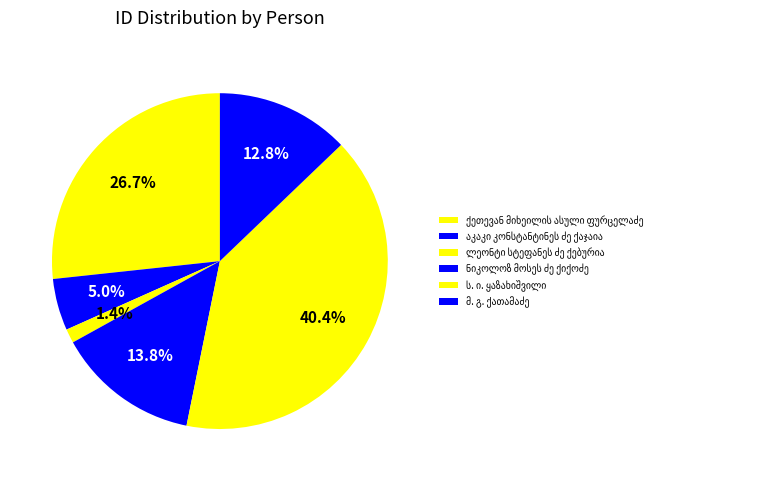

How many slices are in this pie chart?

6